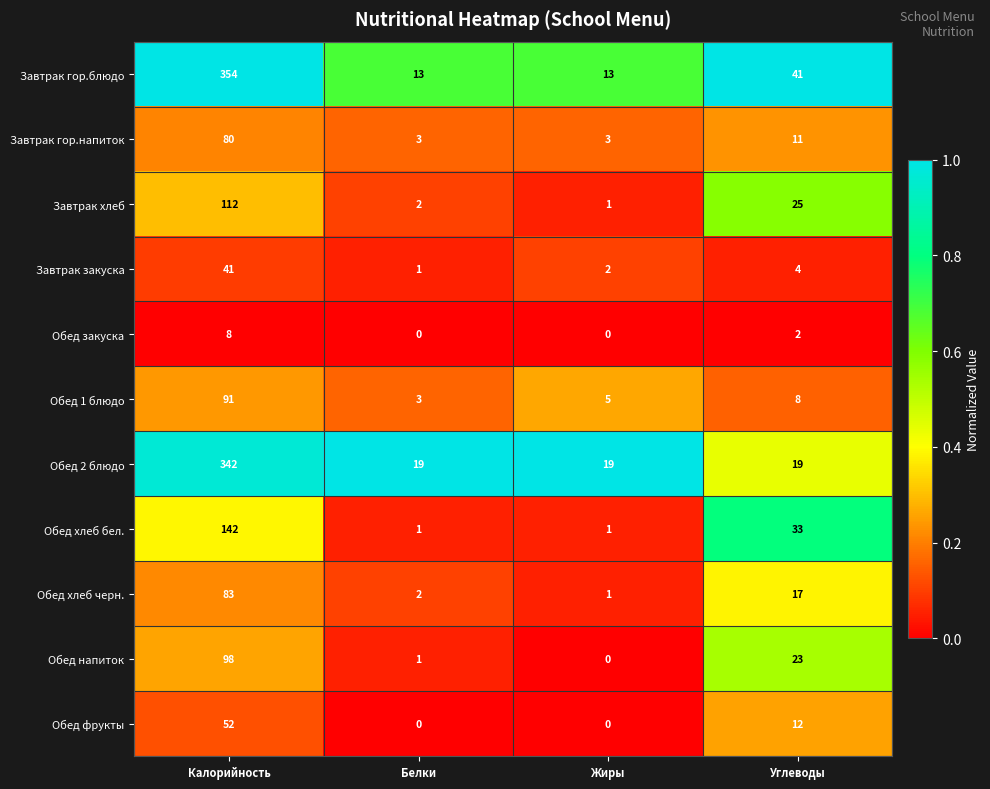

What is the maximum value shown in the chart?

354